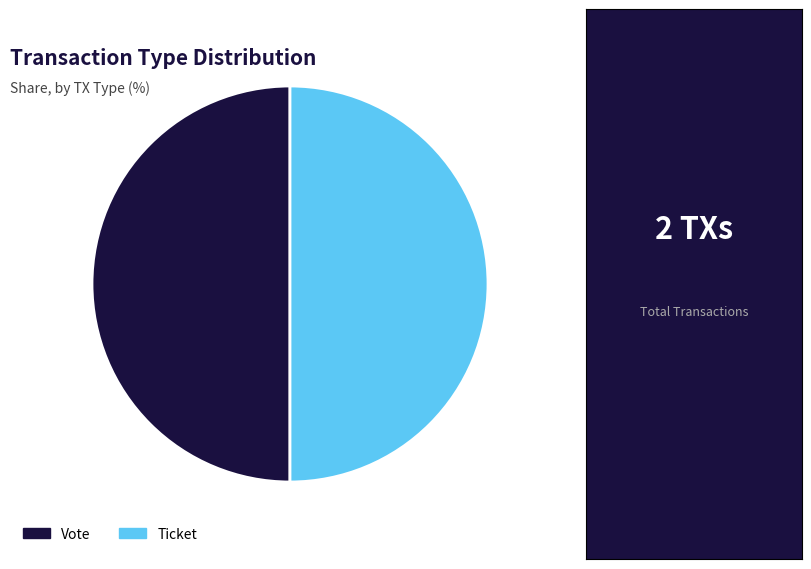

True or false: Ticket accounts for 50% of the total.

True